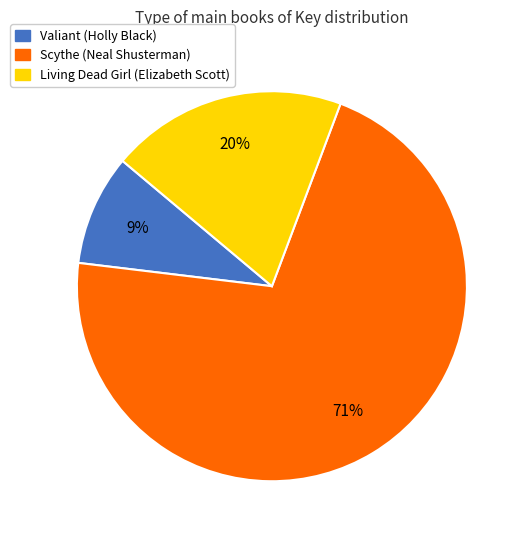

What percentage is the Living Dead Girl (Elizabeth Scott) slice, to the nearest percent?

20%